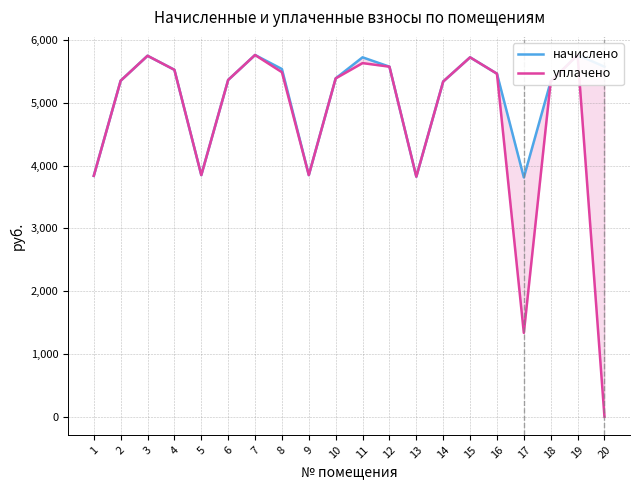

The начислено series shows 3850.2 at 9. True or false?

True